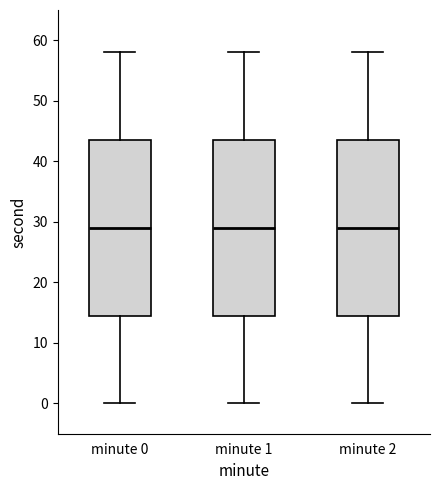

Reading left to right, transcribe this box plot: for each box, give where its median line is, the range the box spans, and where its two whiskers end, as read against the y-axis. The values are not printed on the chart, so give them approximately, as read against the axis.

minute 0: median 29, box 15 to 44, whiskers 0 to 58
minute 1: median 29, box 15 to 44, whiskers 0 to 58
minute 2: median 29, box 15 to 44, whiskers 0 to 58